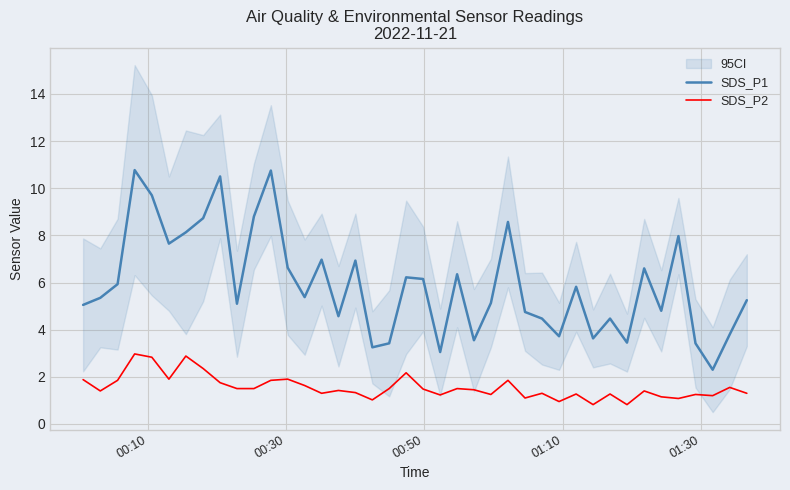

What is the lowest value of the SDS_P1 series?

2.3